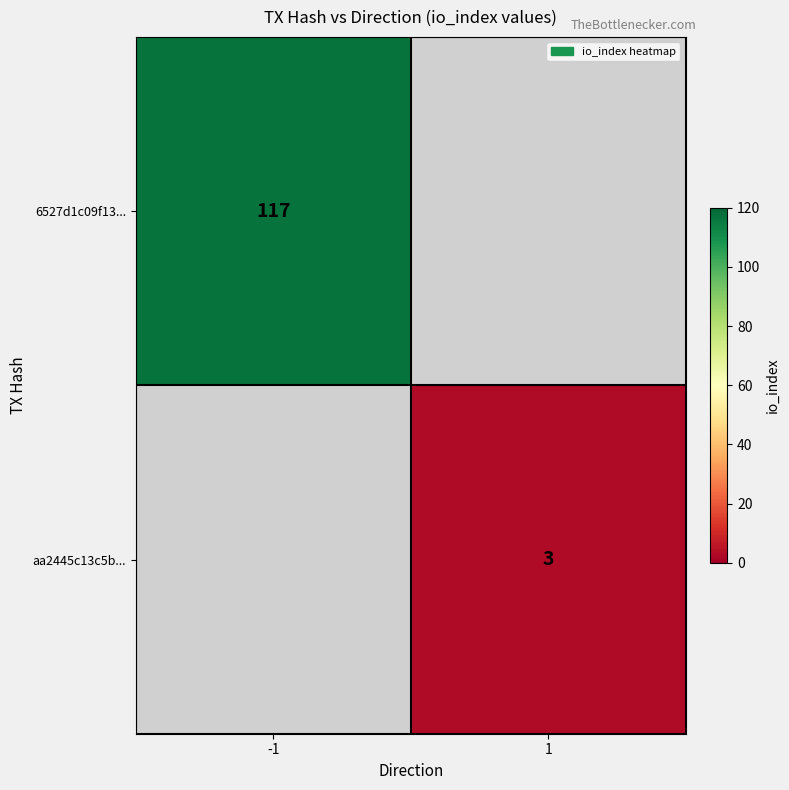

The aa2445c13c5b... series shows 4 at 1. True or false?

False